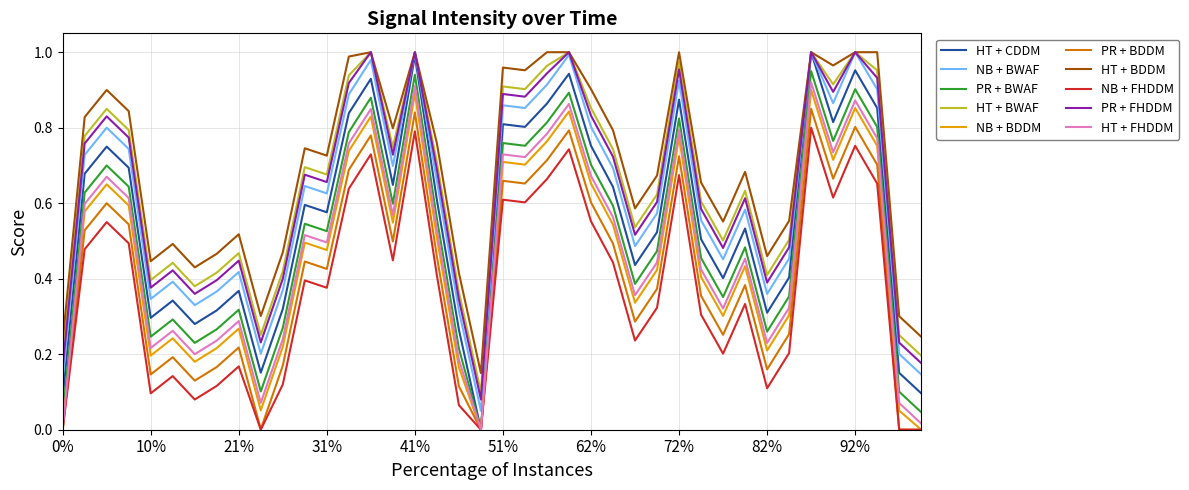

Which series has the largest range (max minus min)?

HT + CDDM